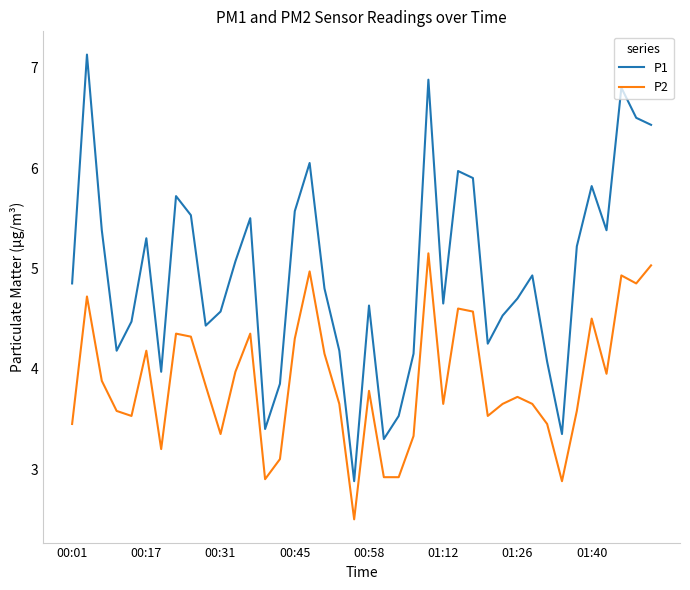

Which series has the widest spread of values?

P1